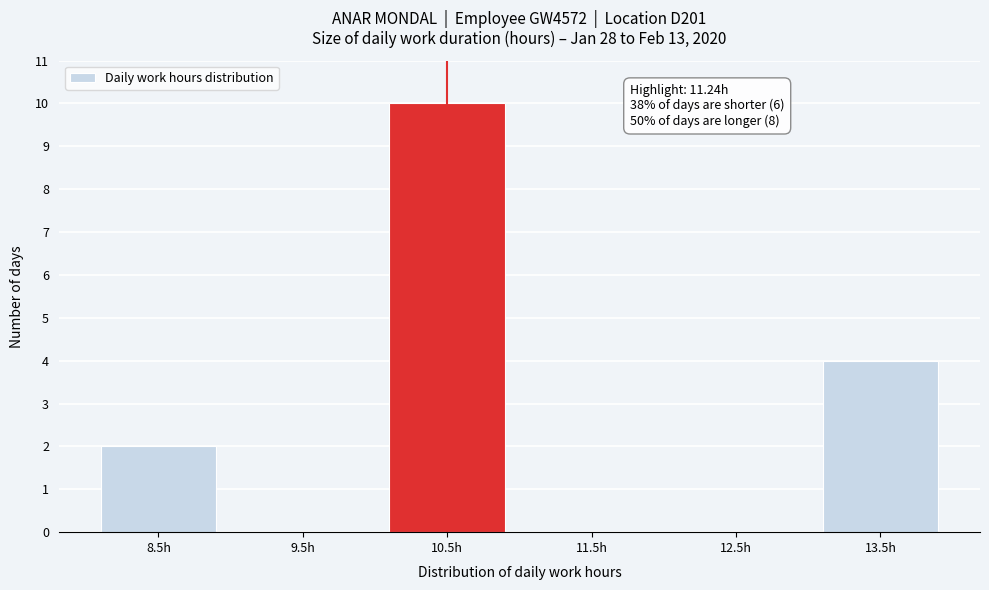

Reading right to left, list all the values displayed in this chart.

13.5h=4	12.5h=0	11.5h=0	10.5h=10	9.5h=0	8.5h=2